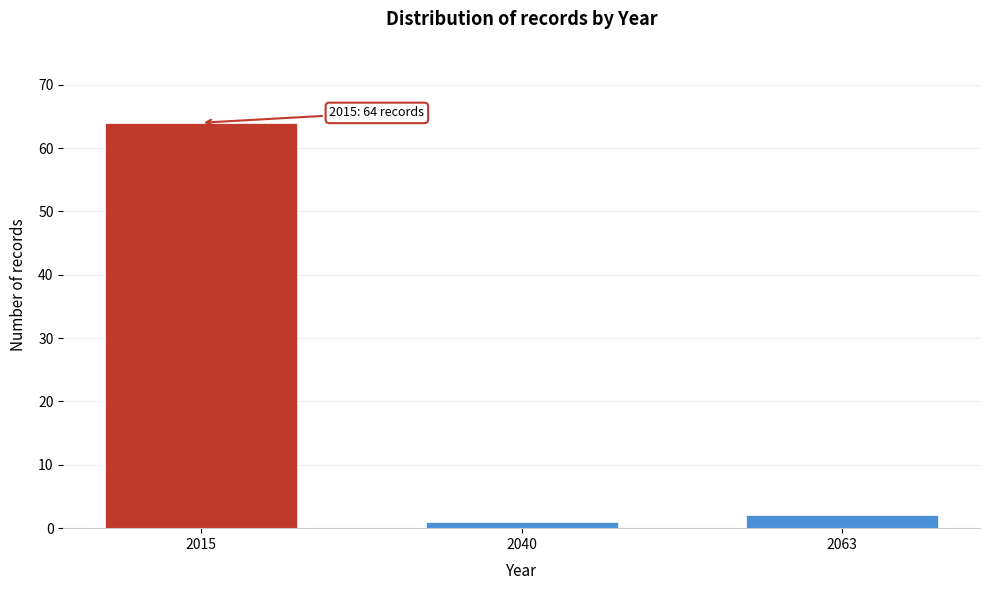

Reading left to right, extract all data points from this chart.

64	1	2